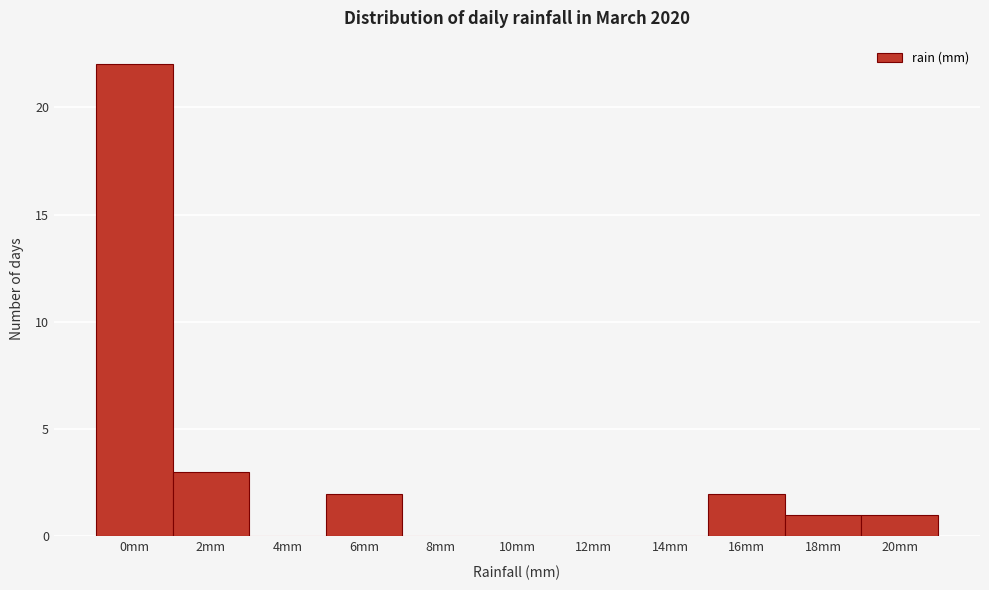

Reading left to right, extract all data points from this chart.

0mm=22	2mm=3	4mm=0	6mm=2	8mm=0	10mm=0	12mm=0	14mm=0	16mm=2	18mm=1	20mm=1